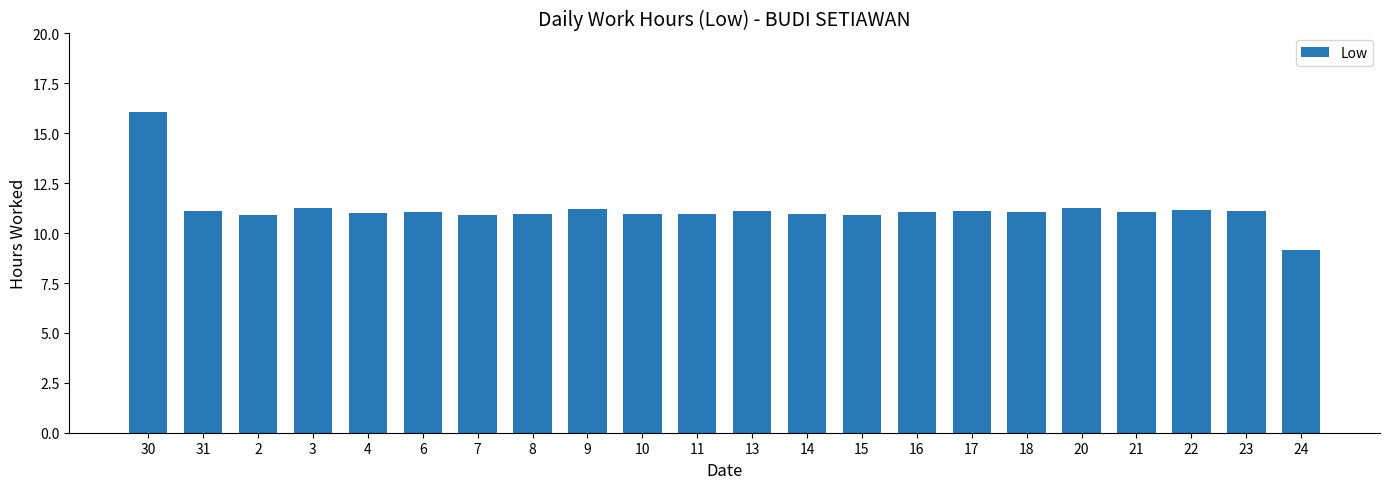

What is the value of the 15th bar from the left?

11.1